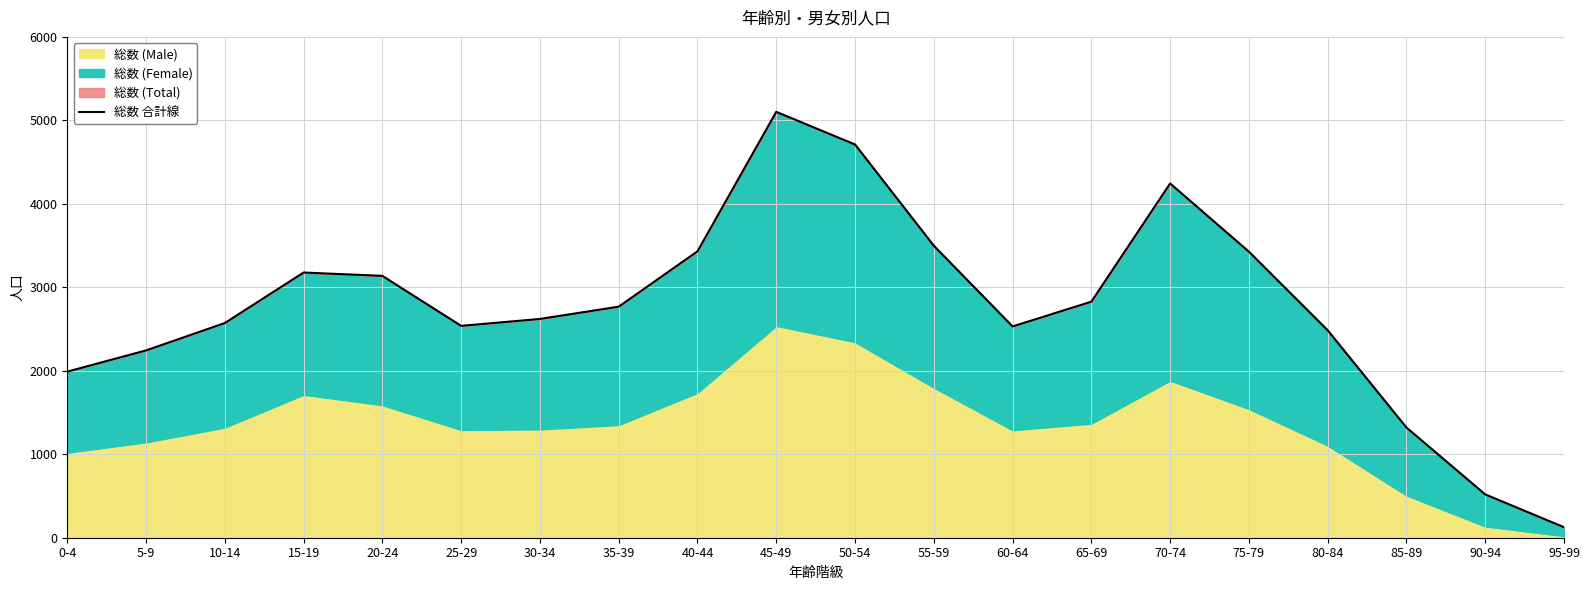

List the labels in order of value, largest first.

45-49, 50-54, 70-74, 55-59, 40-44, 75-79, 15-19, 20-24, 65-69, 35-39, 30-34, 10-14, 25-29, 60-64, 80-84, 5-9, 0-4, 85-89, 90-94, 95-99